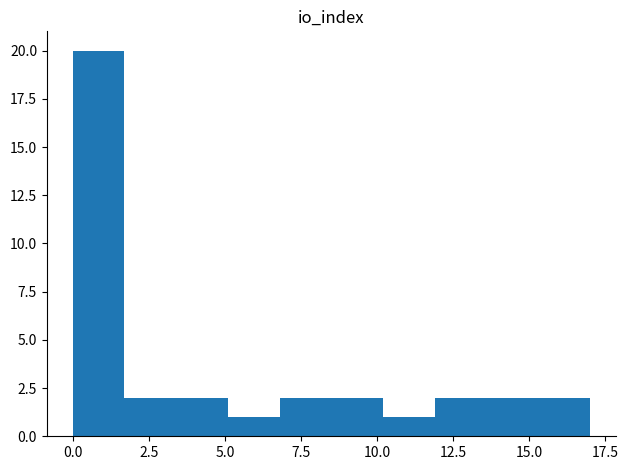

Around what value on the x-axis is the tallest bar? Give the approximate position of its centre, as read against the axis.

1.0